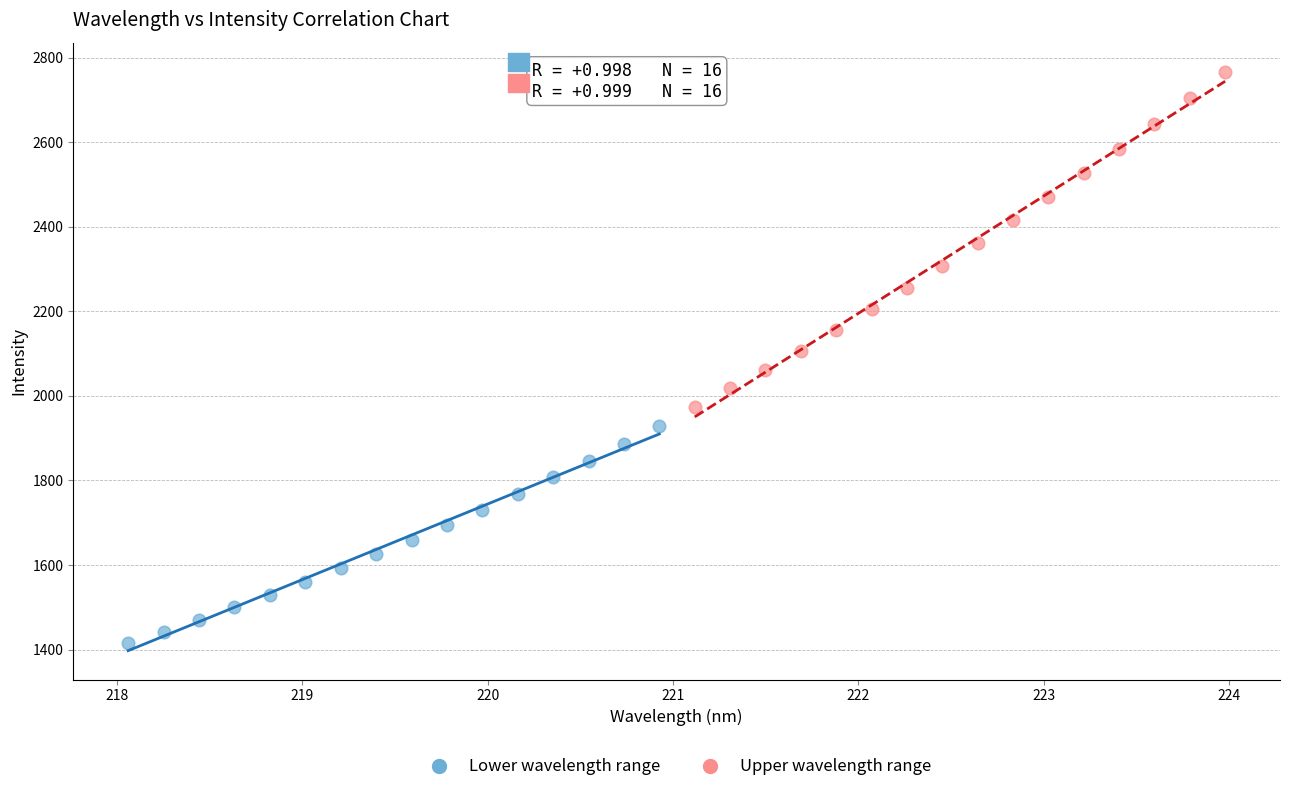

Which series has the largest Y range (max minus min)?

Upper wavelength range